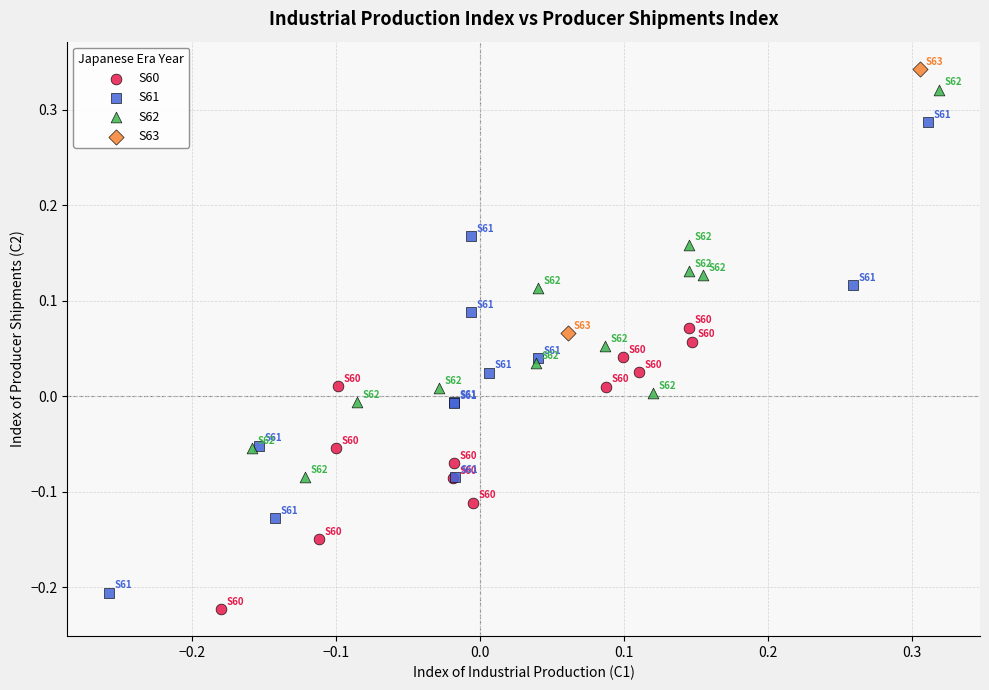

Which series has the largest Y range (max minus min)?

S61